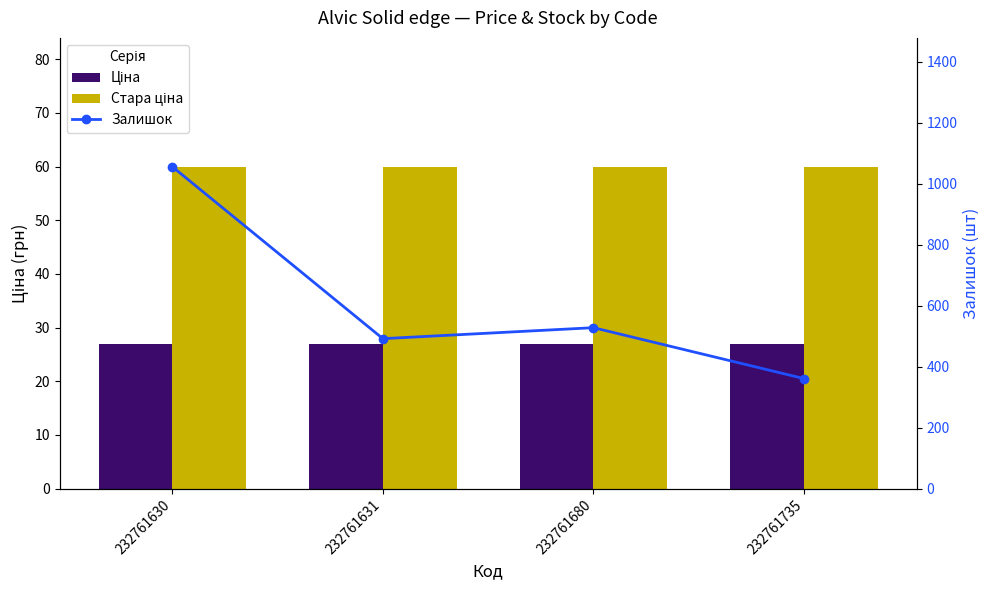

At how many categories does at least one series exceed 583?

1